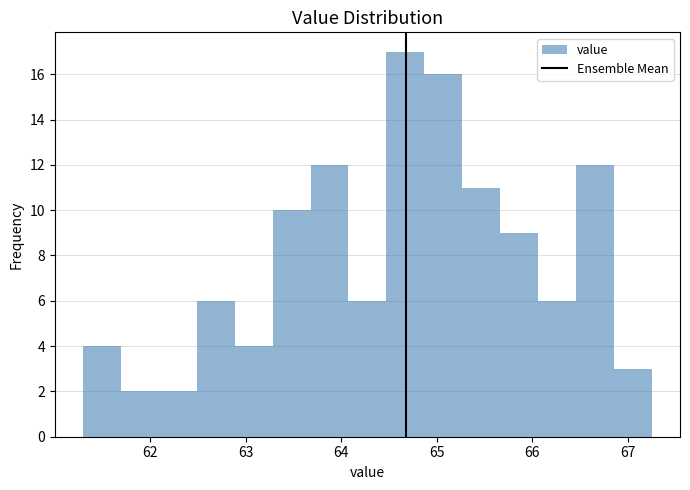

Read against the x-axis, roughly where is the centre of the tallest bar?

64.7